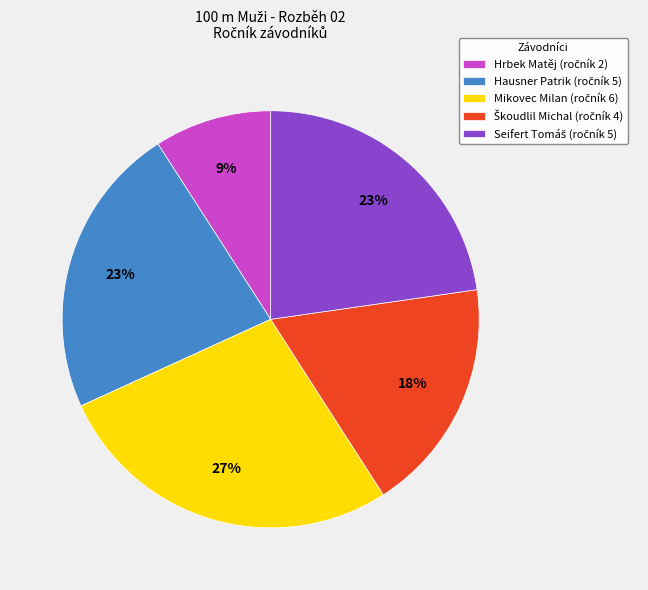

Which slice is the smallest?

Hrbek Matěj